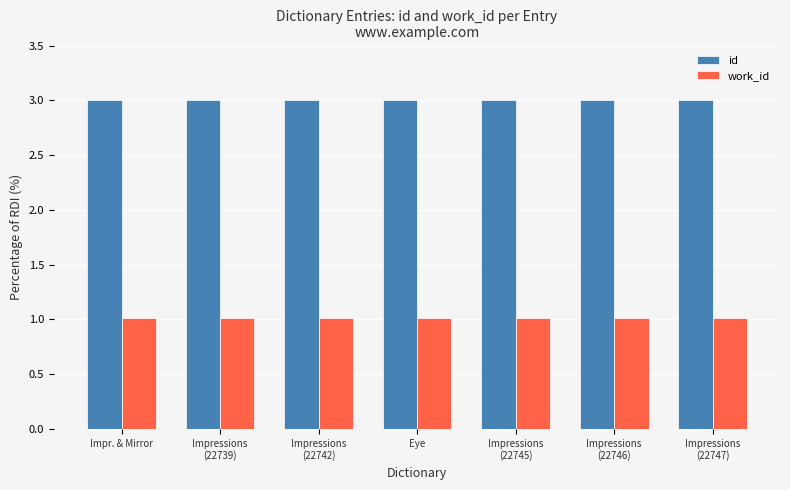

What is the sum of all work_id values?

7.1